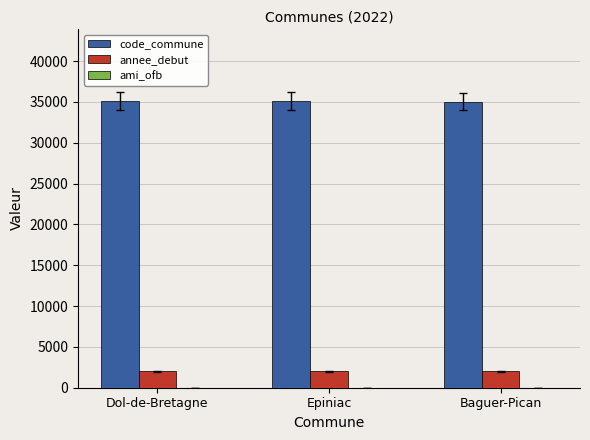

What is the maximum value for annee_debut?

2022